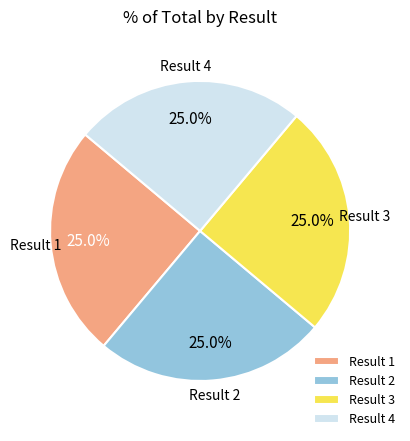

Does Result 3 account for over 50% of the chart?

No